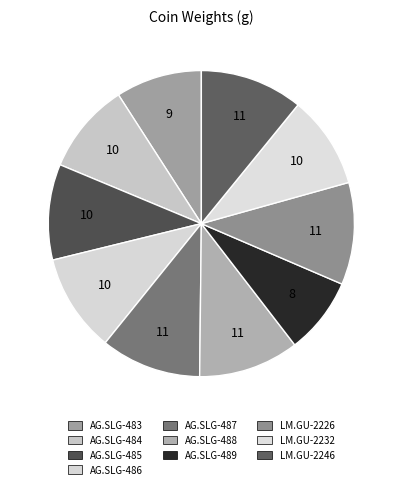

Which slice is the smallest?

AG.SLG-489